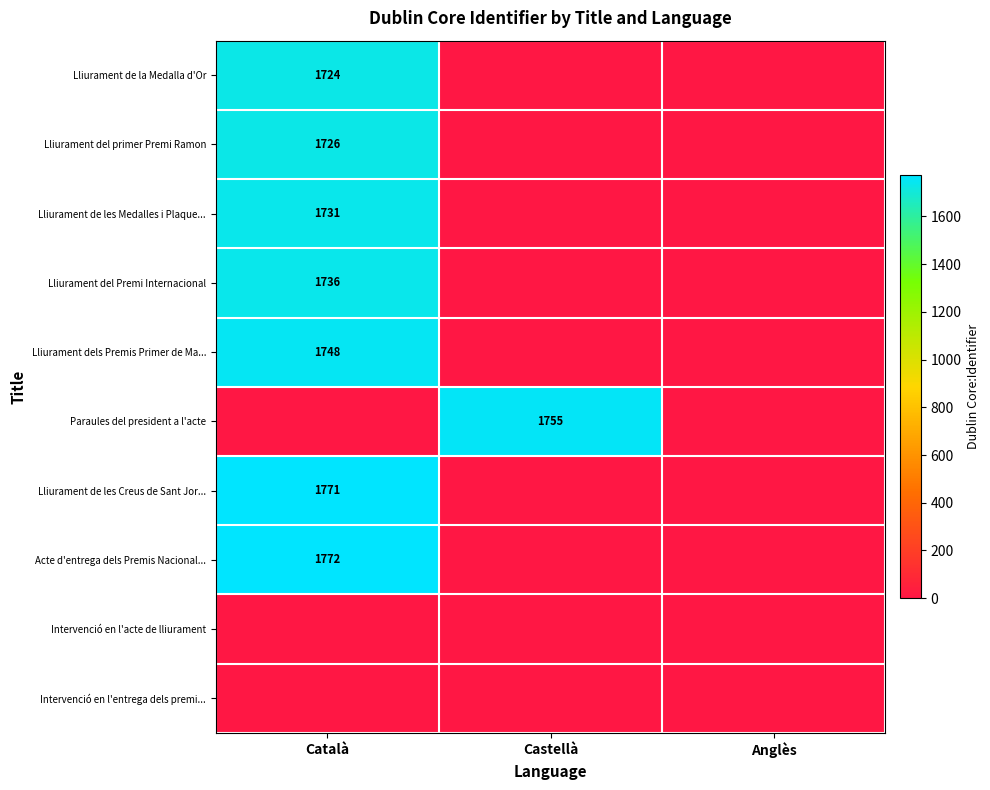

Is it true that Paraules del president a l'acte equals 558 at Castellà?

False